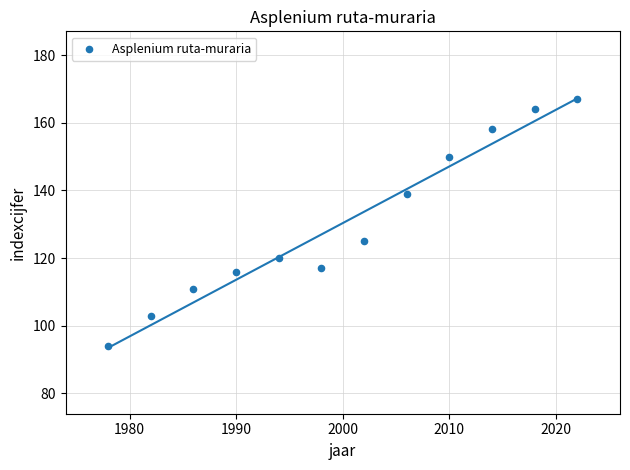

What is the range of X values (max minus min)?

44